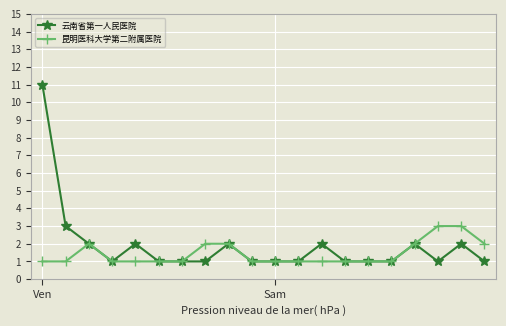

Which series has the widest spread of values?

云南省第一人民医院